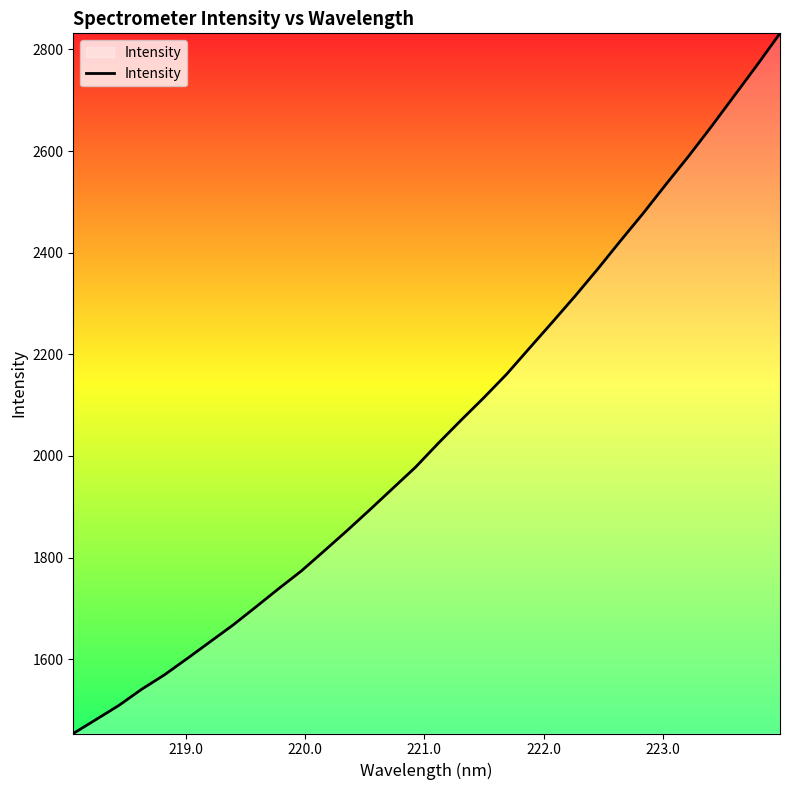

Reading left to right, transcribe all the data shown in this chart.

1453.9	1481.5	1509.2	1541.1	1569.5	1601.7	1634.5	1667.3	1702.9	1738.9	1773.9	1813.3	1853.1	1894.2	1936.1	1977.8	2025.0	2070.4	2114.7	2161.0	2212.1	2262.9	2314.5	2368.0	2423.5	2477.9	2534.9	2590.6	2648.9	2709.2	2769.5	2831.6